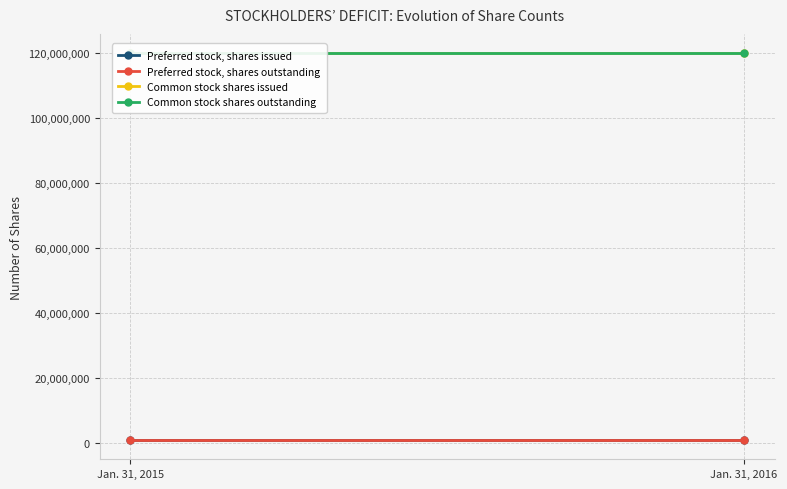

What value does the Common stock shares outstanding series have at Jan. 31, 2016?

119825000